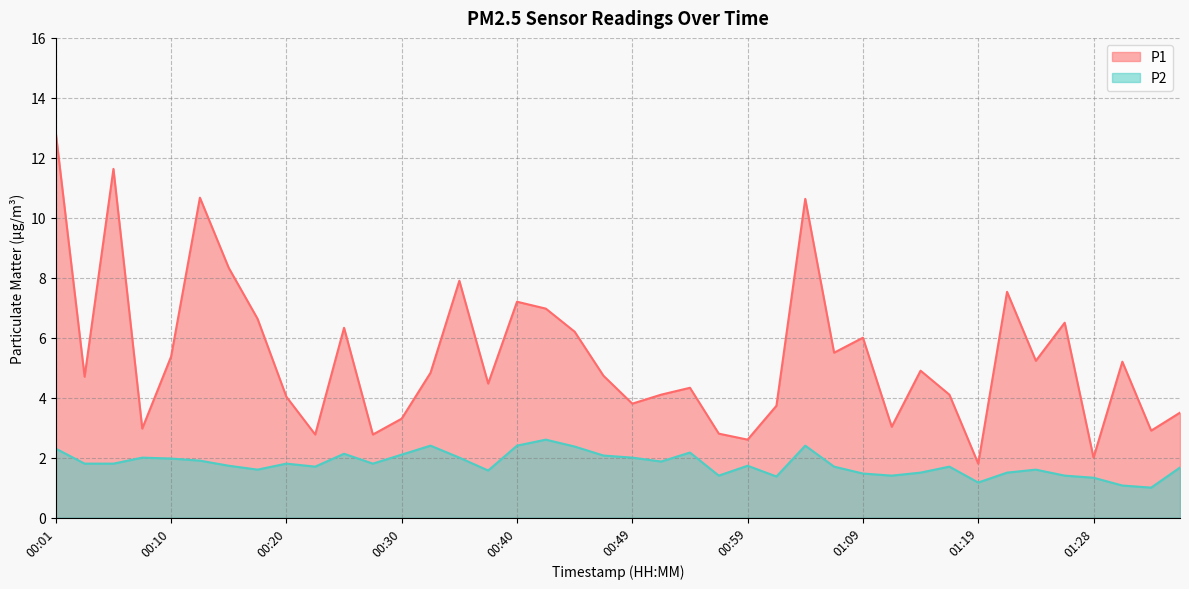

How many values in the P2 series exceed 1?

39